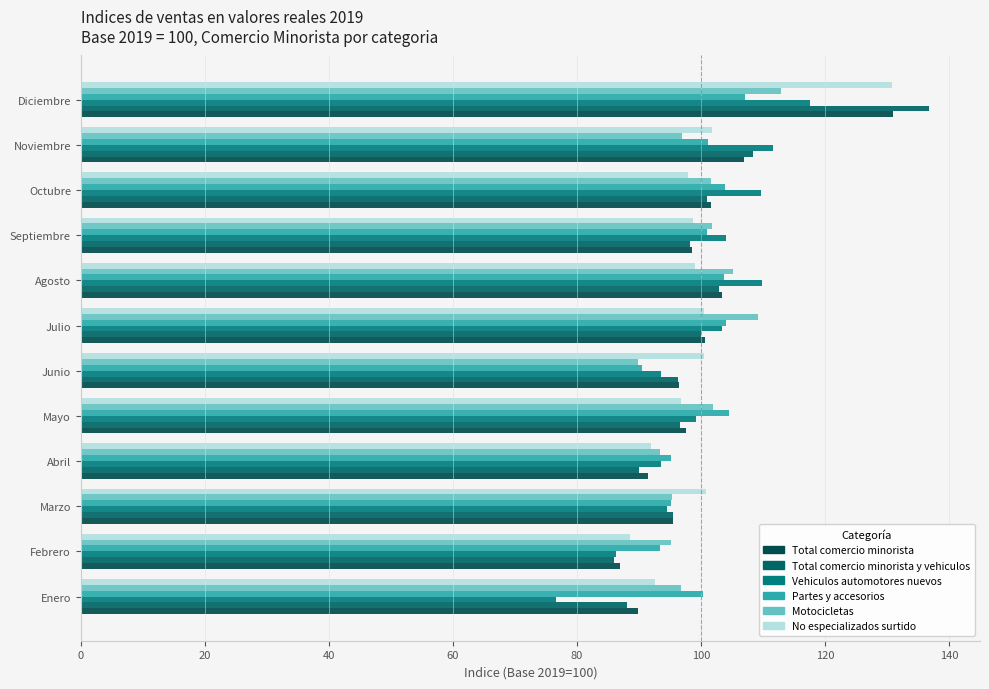

Reading left to right, list all the values displayed in this chart.

Total comercio minorista: 89.9	86.9	95.5	91.5	97.5	96.5	100.6	103.4	98.6	101.6	106.9	131.0
Total comercio minorista y vehiculos: 88.2	86.0	95.5	90.1	96.6	96.4	100.1	102.9	98.2	101.0	108.5	136.8
Vehiculos automotores nuevos: 76.6	86.3	94.6	93.6	99.2	93.5	103.4	109.9	104.0	109.7	111.6	117.6
Partes y accesorios: 100.3	93.4	95.2	95.2	104.5	90.5	104.1	103.7	101.0	103.8	101.2	107.1
Motocicletas: 96.7	95.1	95.3	93.4	101.9	89.9	109.2	105.2	101.8	101.6	97.0	112.8
No especializados surtido: 92.6	88.5	100.9	91.9	96.8	100.5	100.5	99.0	98.8	98.0	101.8	130.8